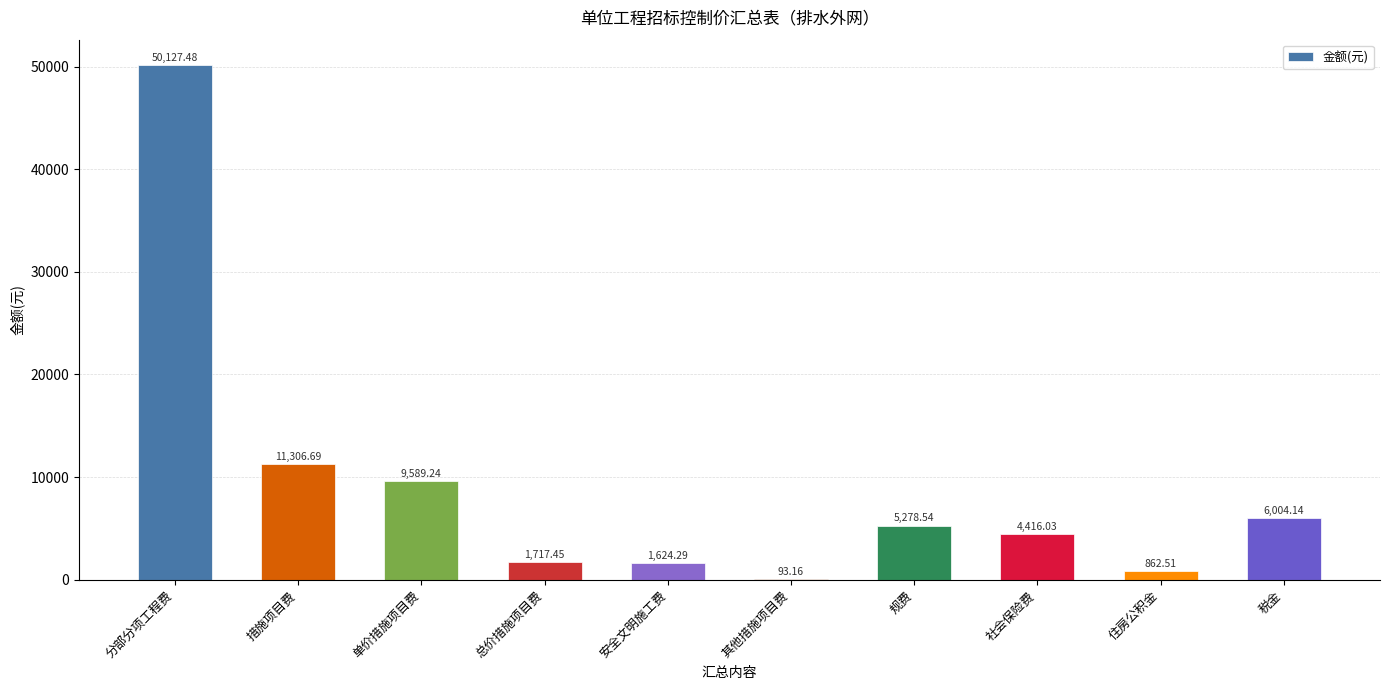

Reading left to right, list all the values displayed in this chart.

分部分项工程费=50127.5	措施项目费=11306.7	单价措施项目费=9589.2	总价措施项目费=1717.5	安全文明施工费=1624.3	其他措施项目费=93.2	规费=5278.5	社会保险费=4416.0	住房公积金=862.5	税金=6004.1